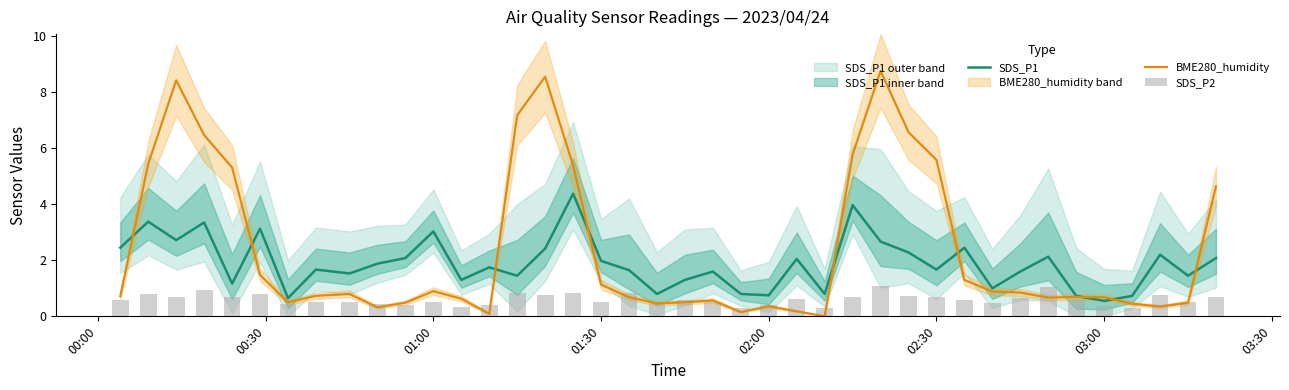

What is the average value of the SDS_P2 series?

0.6